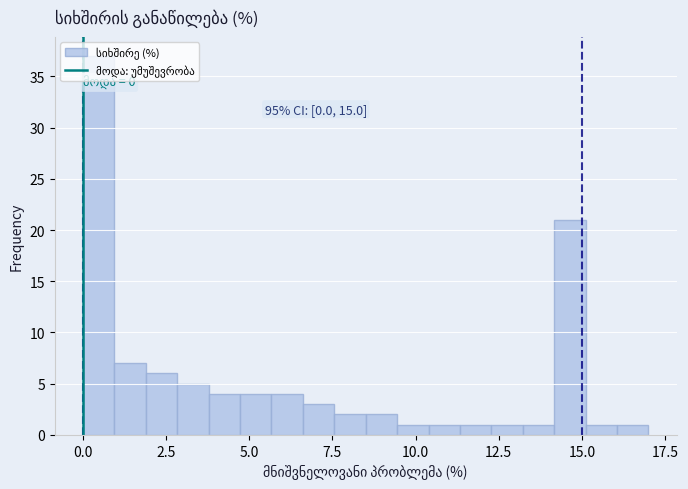

Around what value on the x-axis is the tallest bar? Give the approximate position of its centre, as read against the axis.

0.5